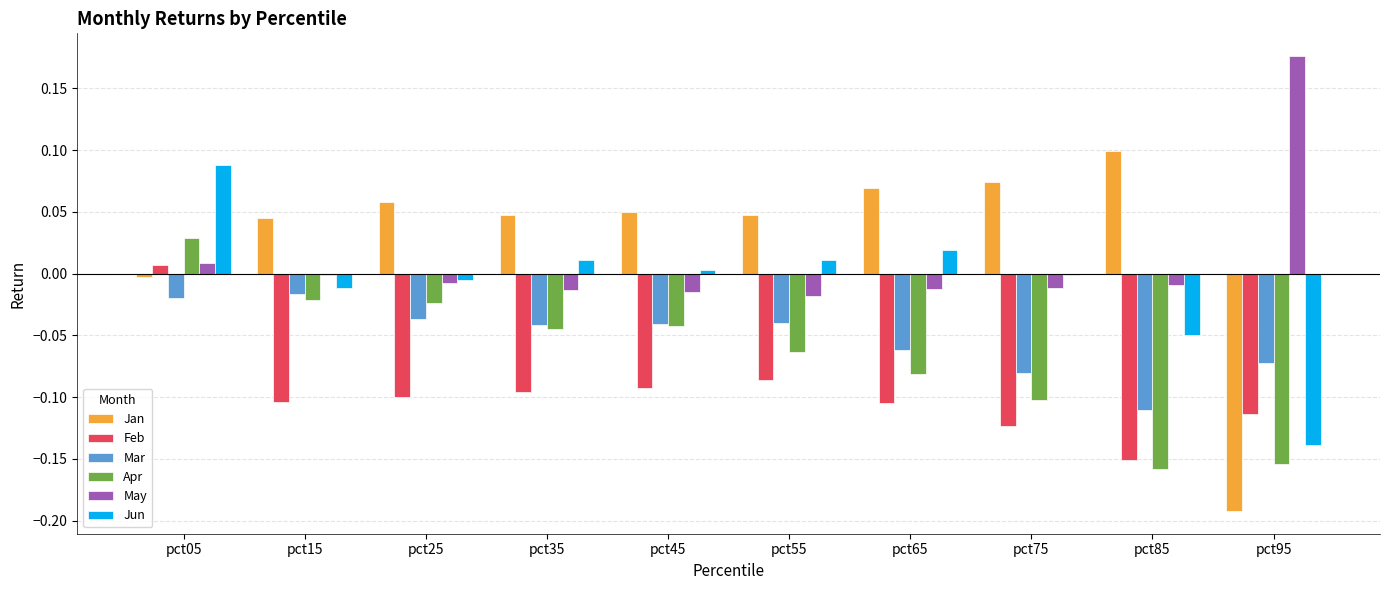

Which series changed the most between pct75 and pct95?

Jan